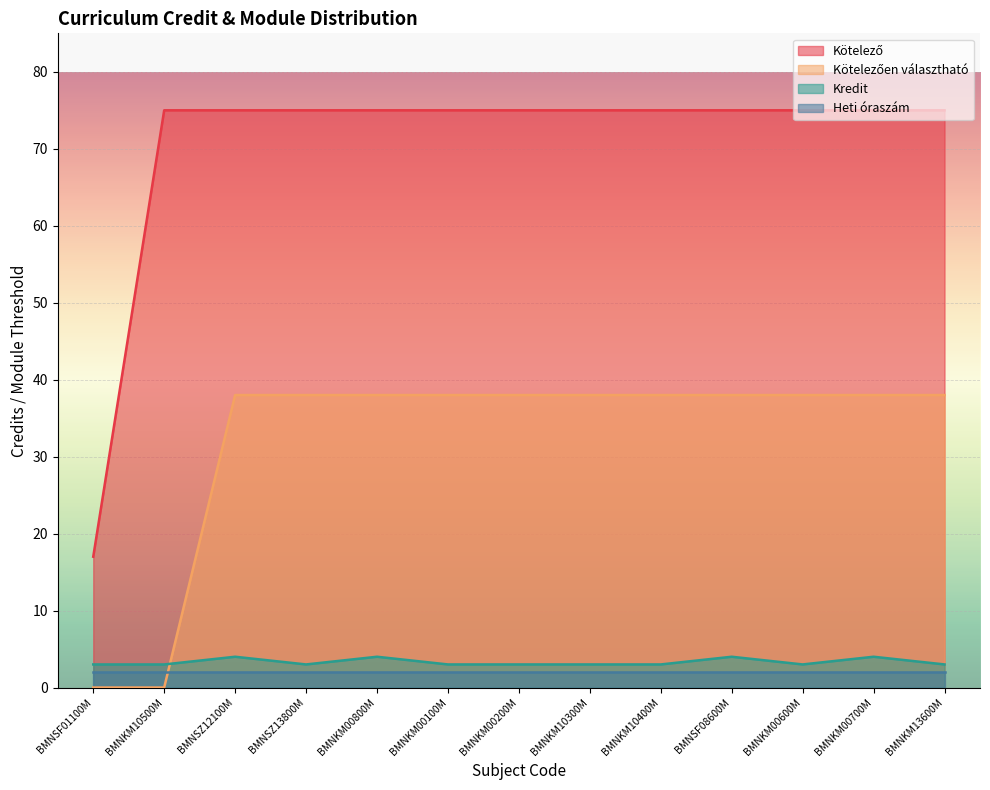

What is the total value across all series at BMNKM00700M?

119